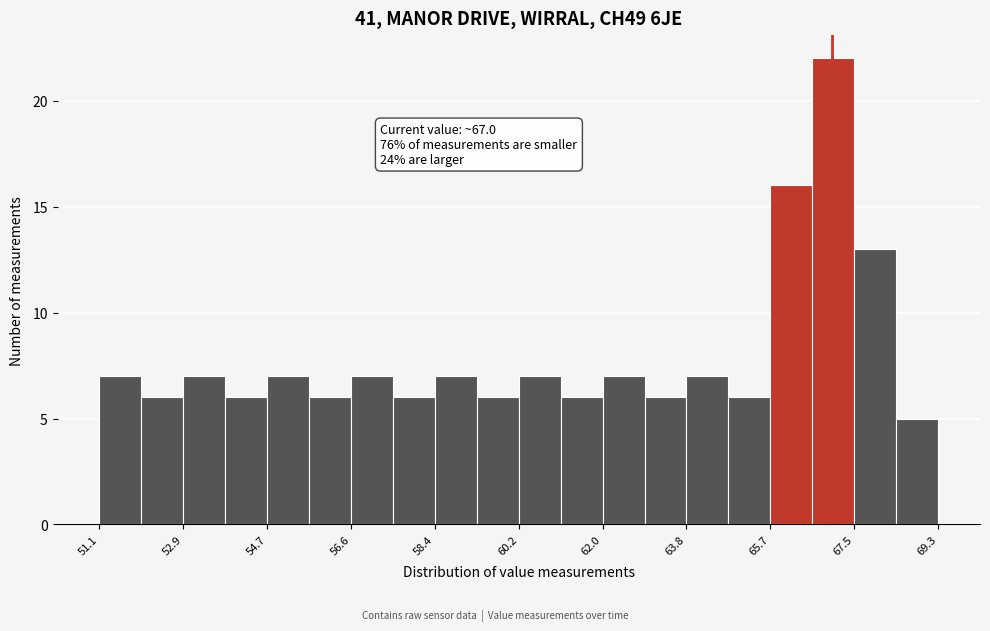

Which range on the x-axis has the tallest bar?

66.6 to 67.4